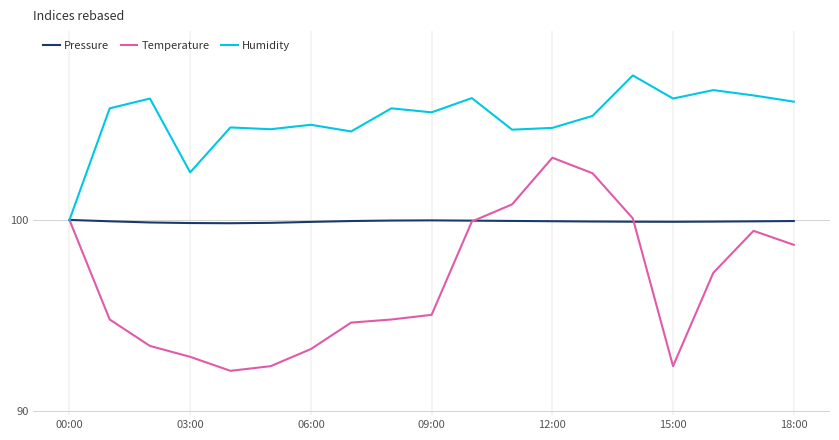

List the series in order of their overall mean, highest first.

Humidity, Pressure, Temperature